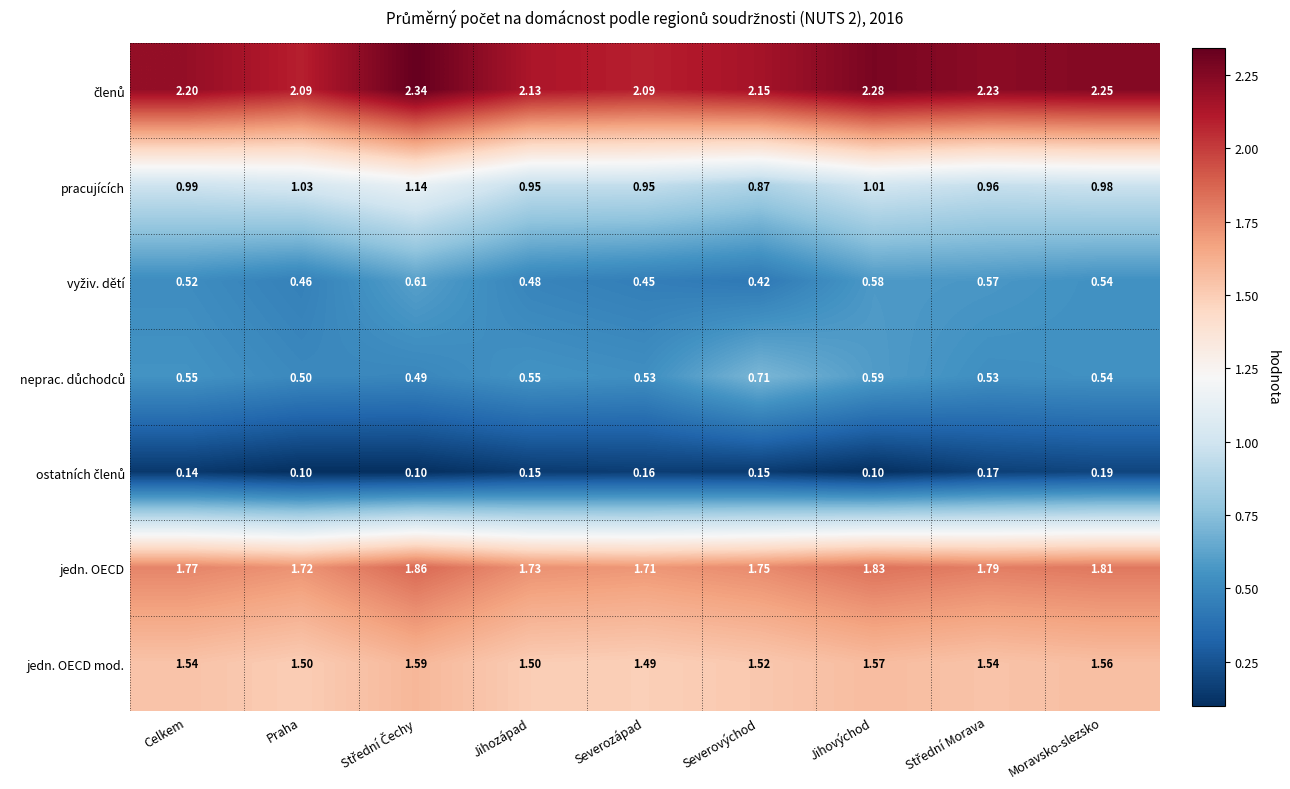

At which label does jedn. OECD mod. reach its minimum?

Severozápad